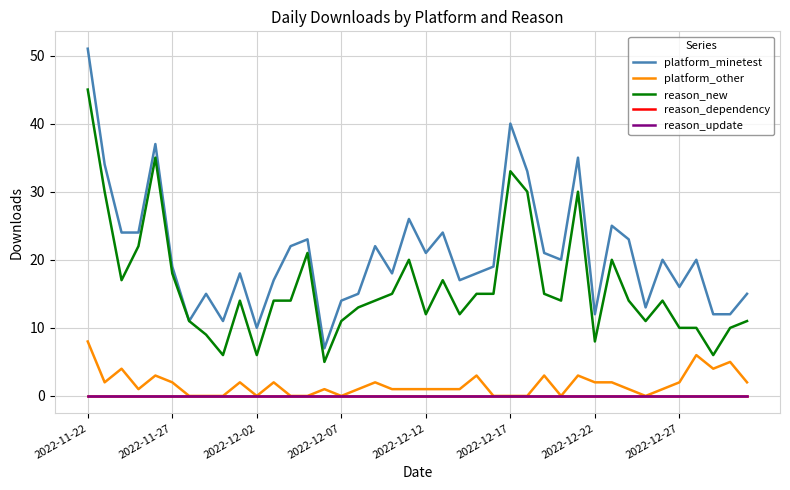

Does the chart display data point markers on the line(s)?

No